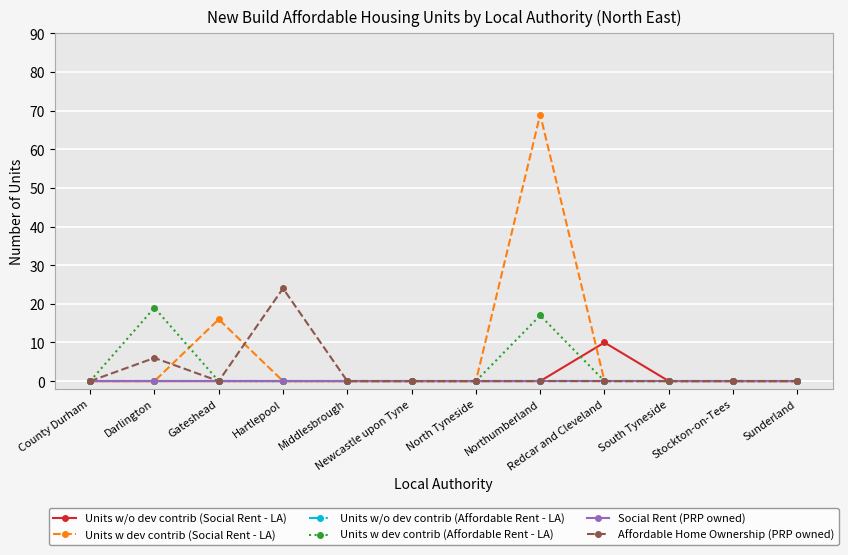

Rank the series by their maximum value, from lowest to highest.

Units w/o dev contrib (Affordable Rent - LA), Social Rent (PRP owned), Units w/o dev contrib (Social Rent - LA), Units w dev contrib (Affordable Rent - LA), Affordable Home Ownership (PRP owned), Units w dev contrib (Social Rent - LA)